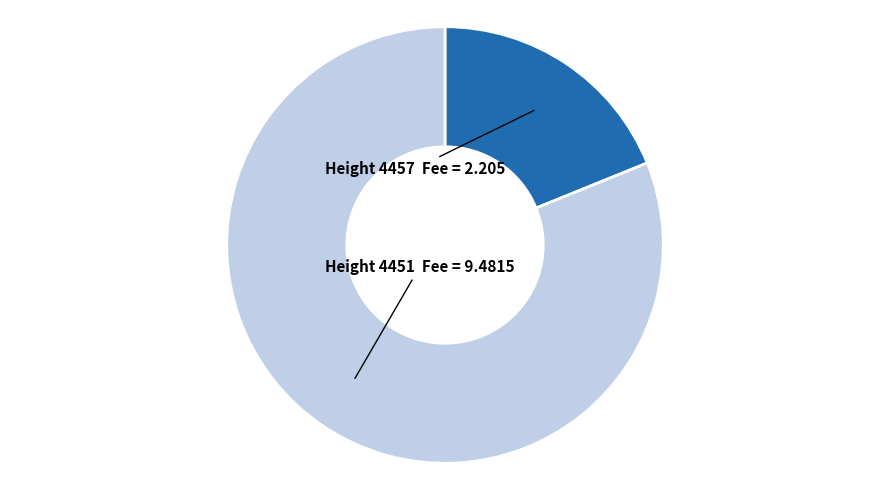

Is there any slice that represents more than half of the pie?

Yes